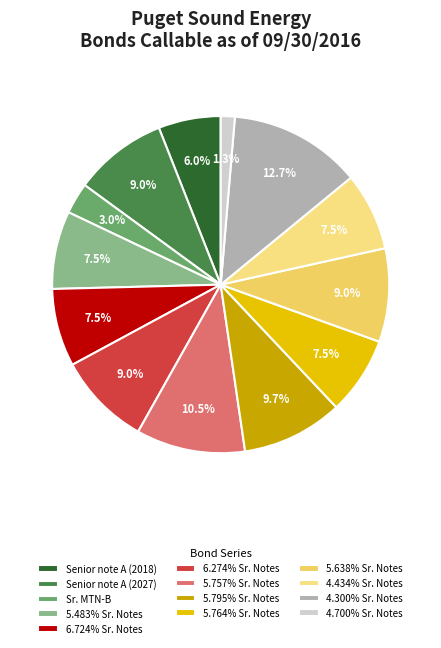

Which slice is the largest?

4.300% Sr. Notes